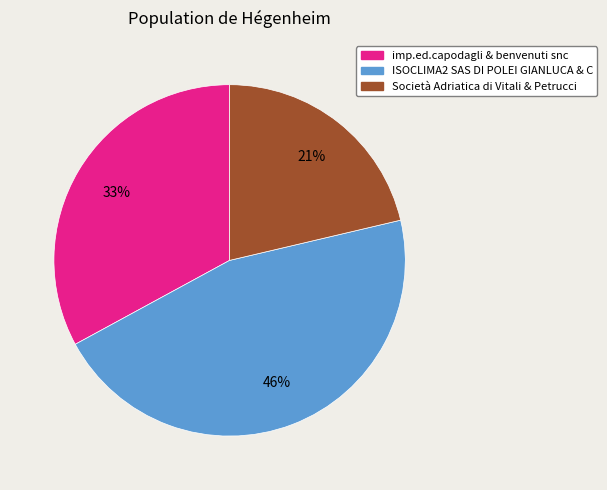

Count the number of slices in the pie.

3